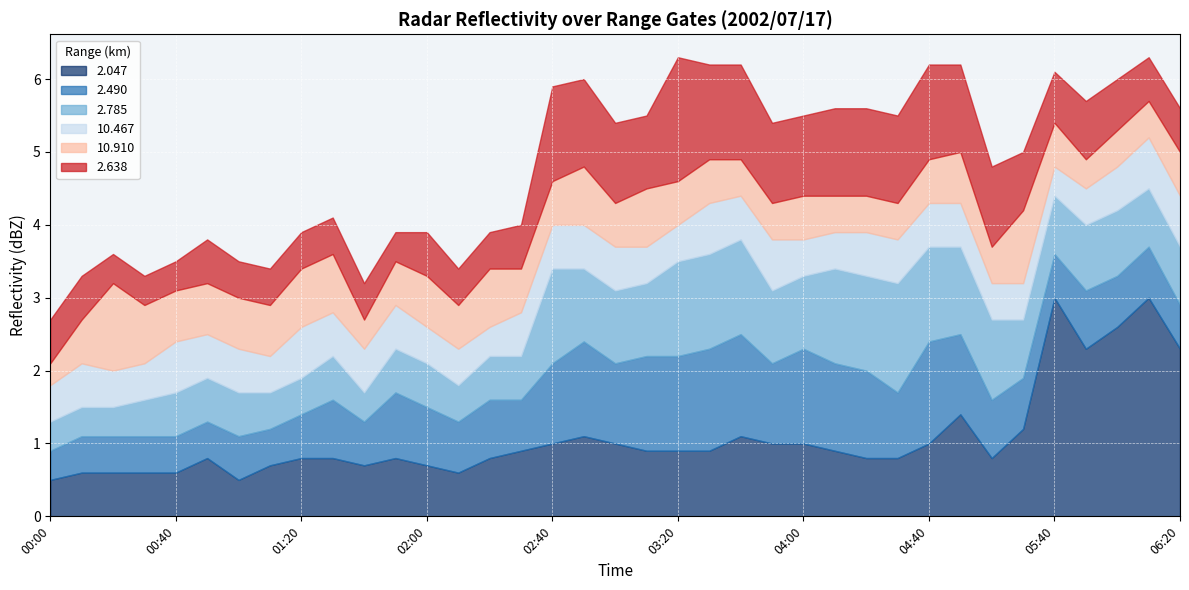

What are all the series names shown in the legend?

2.047, 2.490, 2.785, 10.467, 10.910, 2.638